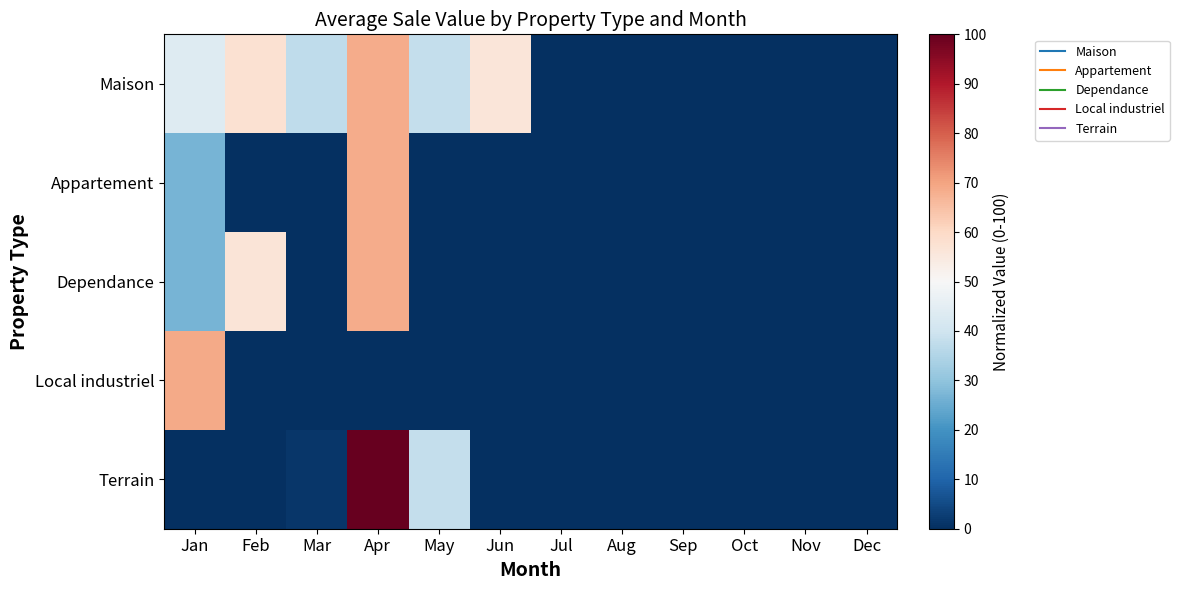

What is the total value across all series at Jun?

56.0